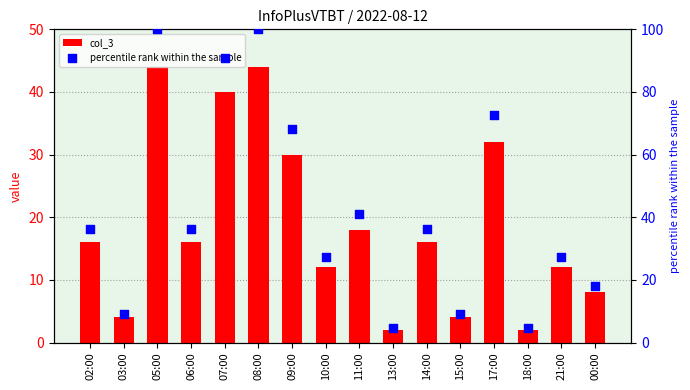

What are all the series names shown in the legend?

col_3, percentile rank within the sample